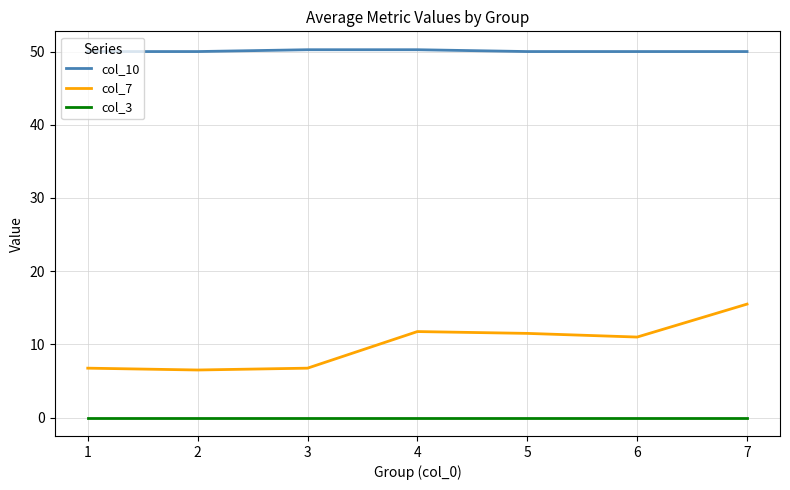

What value does the col_7 series have at 7?

15.5